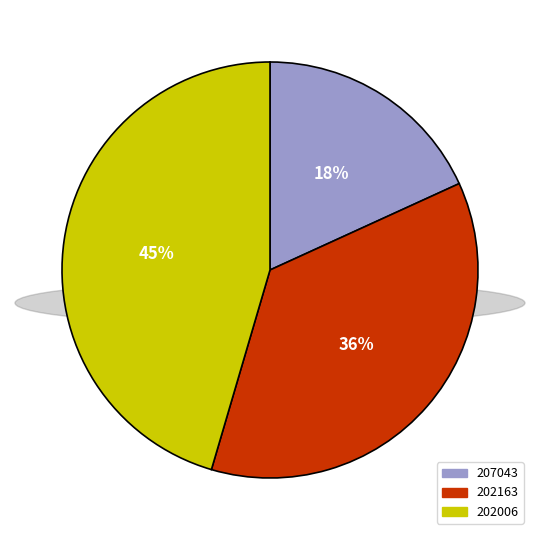

To the nearest percent, what portion does 207043 represent?

18%